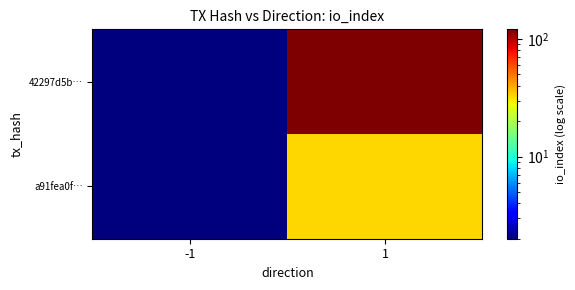

At 1, list the series in order from smallest to largest.

a91fea0f…, 42297d5b…